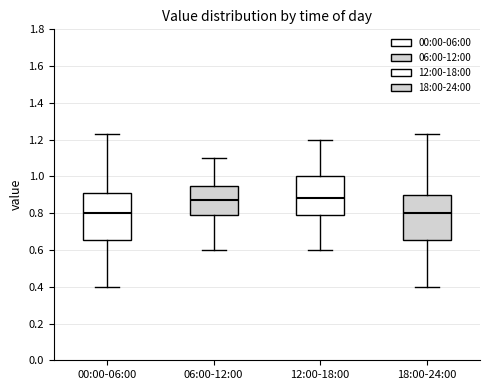

Where does the upper whisker of the box for 18:00-24:00 end on the y-axis? The values are not printed on the chart, so give them approximately, as read against the axis.

1.24